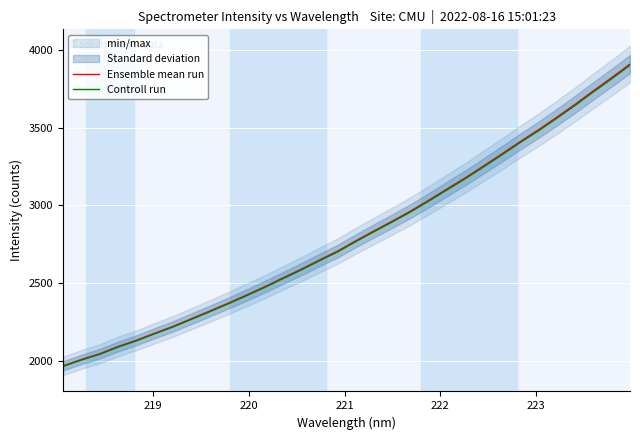

Reading left to right, what are all the values shown in this chart?

Ensemble mean run: 1969.3	2010.3	2047.1	2093.6	2133.5	2179.0	2222.7	2271.8	2320.8	2370.9	2423.0	2476.6	2533.6	2589.5	2648.8	2706.4	2773.1	2837.1	2899.6	2964.4	3034.3	3106.8	3178.6	3254.8	3331.9	3410.9	3486.7	3567.2	3649.8	3736.6	3821.1	3908.0
Controll run: 1965.4	2006.2	2043.1	2089.4	2129.3	2174.7	2218.3	2267.2	2316.2	2366.2	2418.2	2471.7	2528.5	2584.3	2643.6	2700.9	2767.5	2831.4	2893.8	2958.5	3028.3	3100.6	3172.3	3248.3	3325.3	3404.1	3479.8	3560.1	3642.5	3729.1	3813.4	3900.2